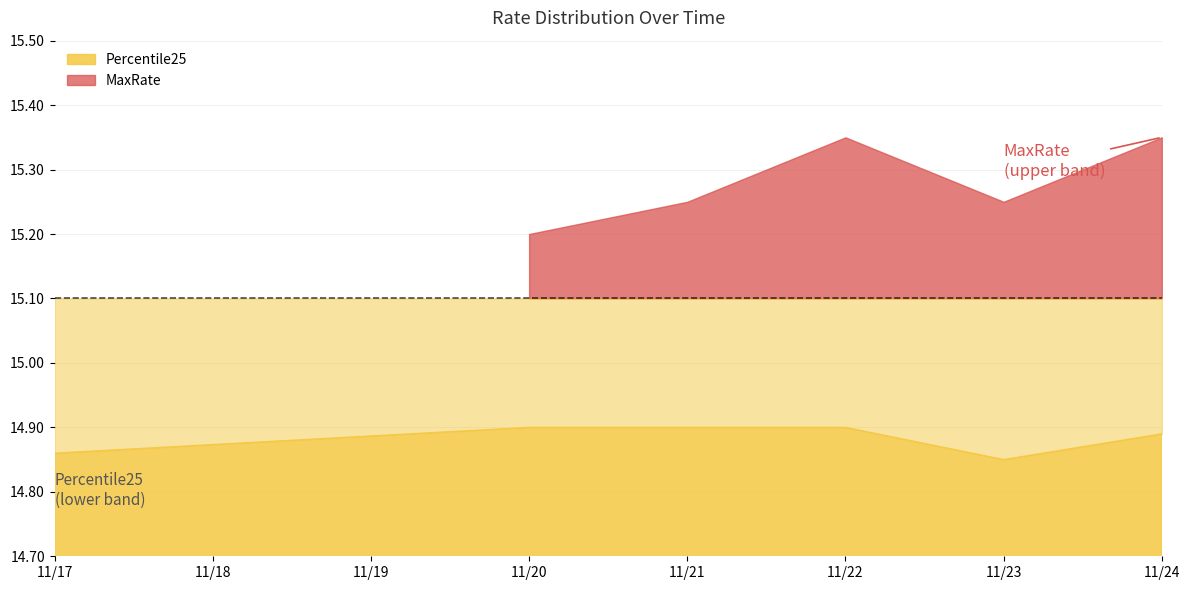

The Percentile25 series shows 4.0 at 2023-11-20. True or false?

False